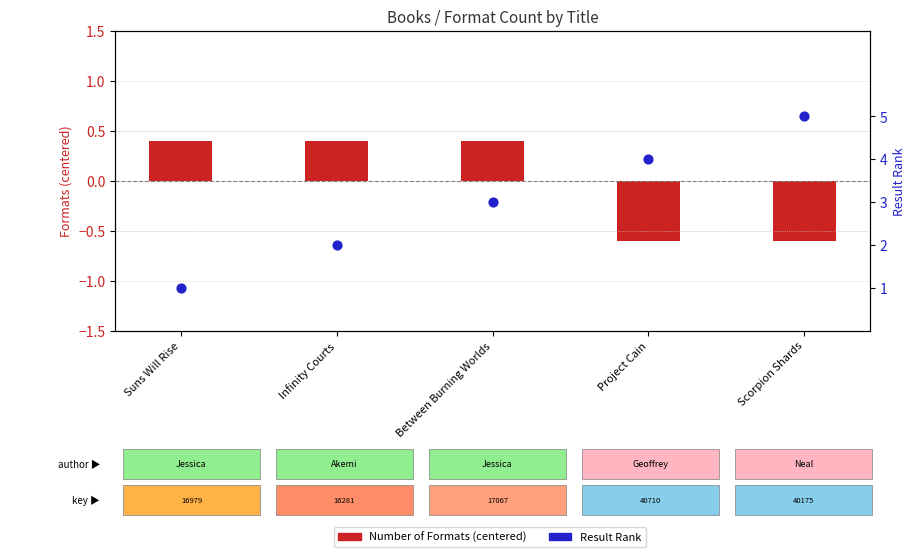

Which series contains the highest Y value?

Result Rank